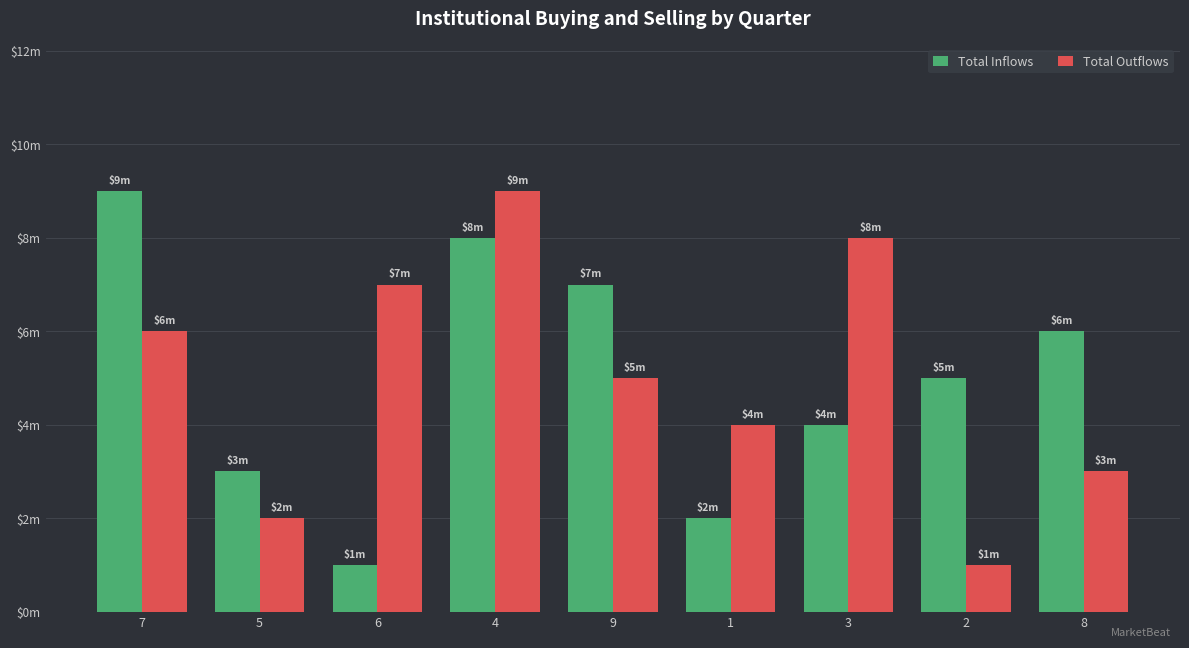

What are all the series names shown in the legend?

Total Inflows, Total Outflows